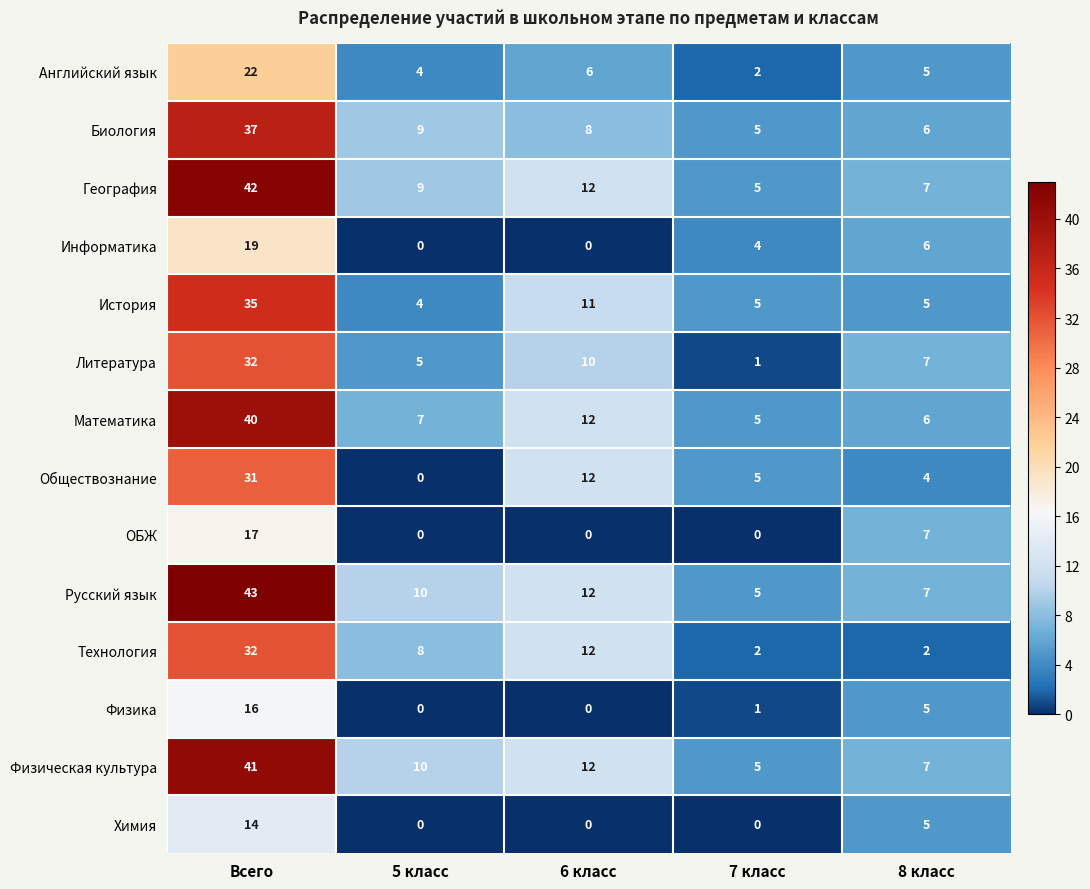

Which series changed the most between 5 класс and 8 класс?

ОБЖ